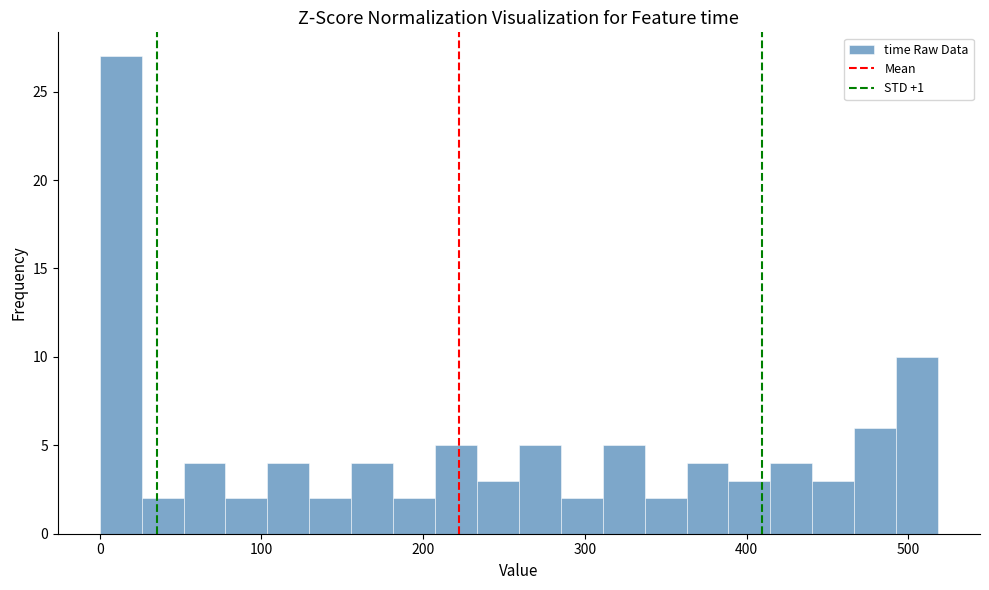

Around what value on the x-axis is the tallest bar? Give the approximate position of its centre, as read against the axis.

10